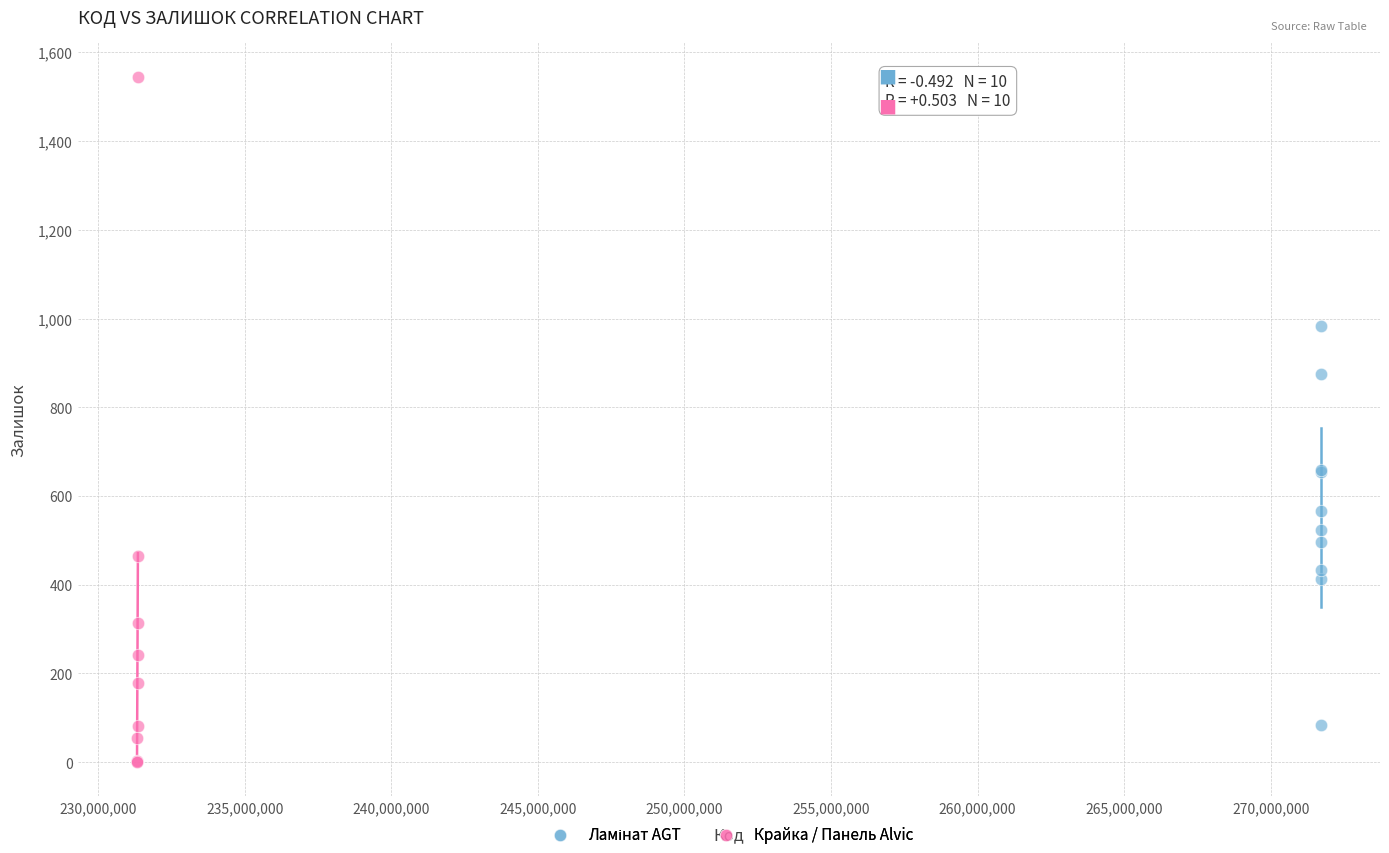

Which series contains the highest Y value?

Крайка / Панель Alvic